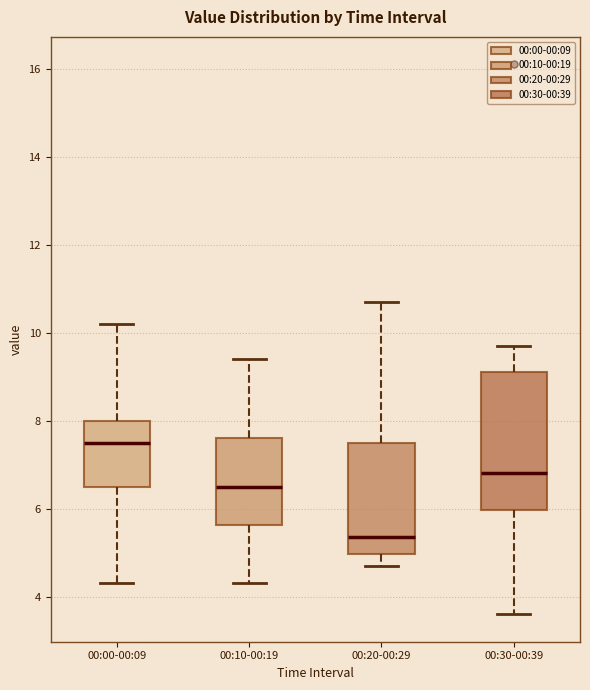

Which box has the highest median line?

00:00-00:09